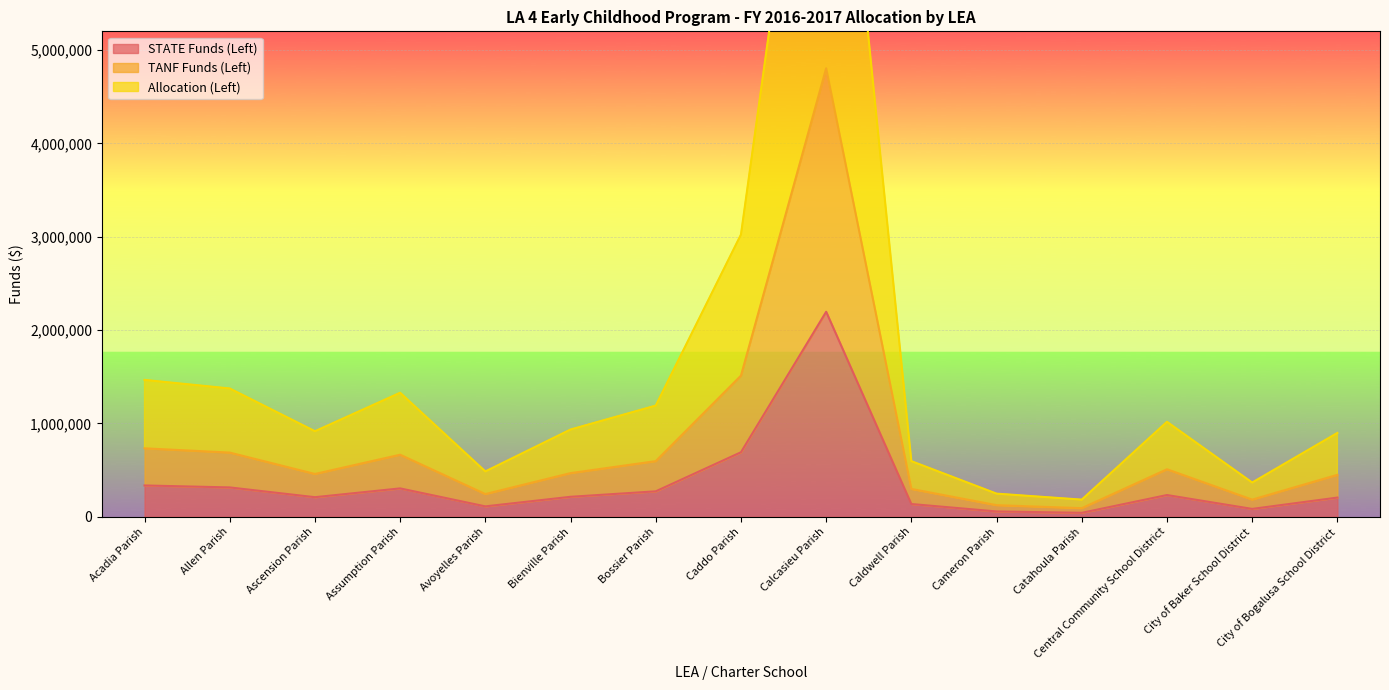

What is the label of the 6th point from the right?

Caldwell Parish